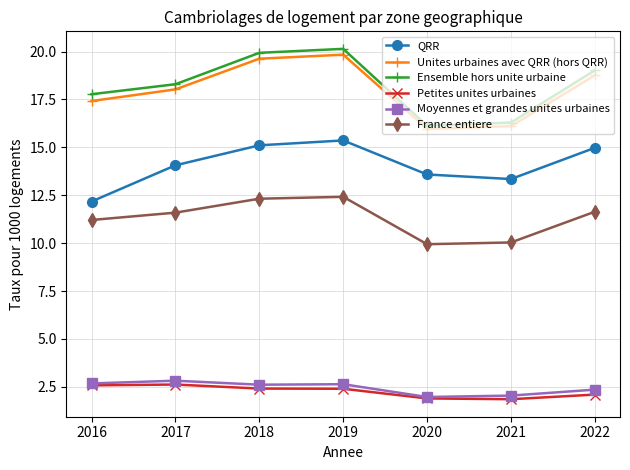

What is the minimum value for France entiere?

9.9